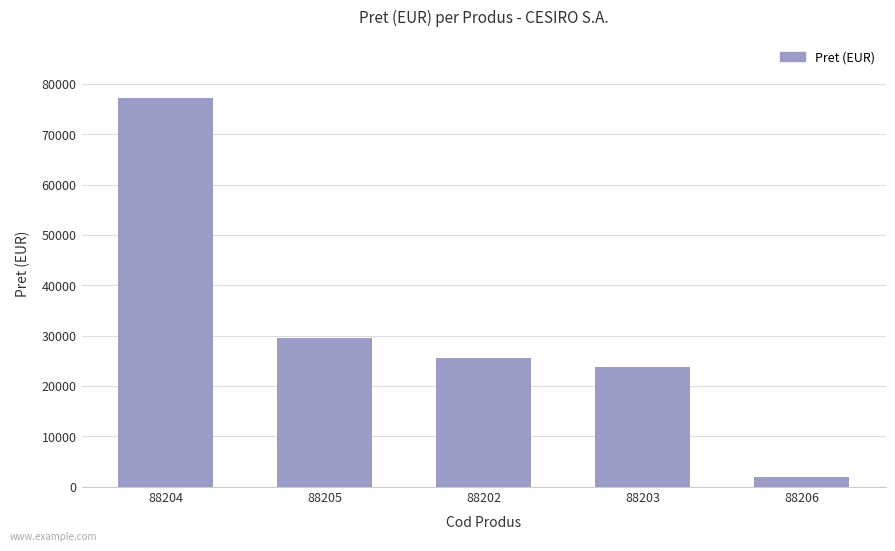

How many values are below 25470?

2